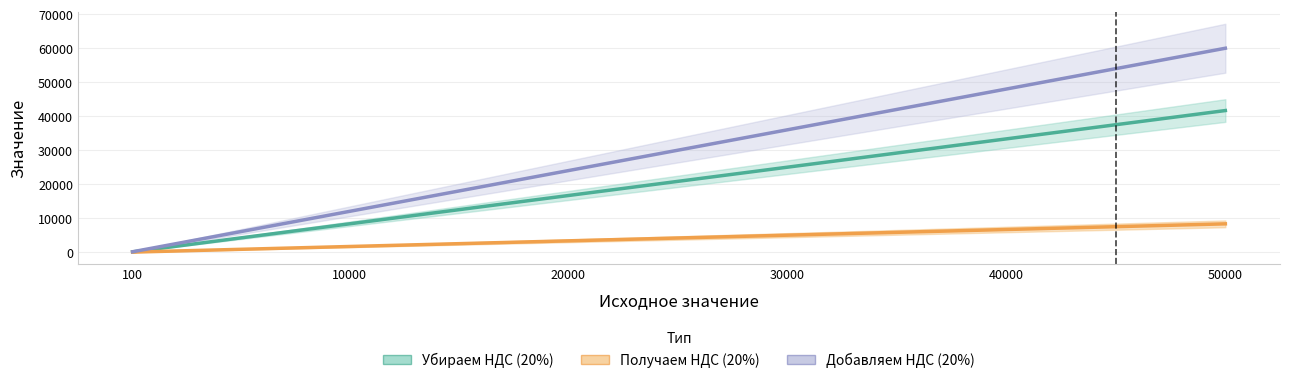

True or false: Получаем НДС (20%) and Добавляем НДС (20%) cross at least once.

False